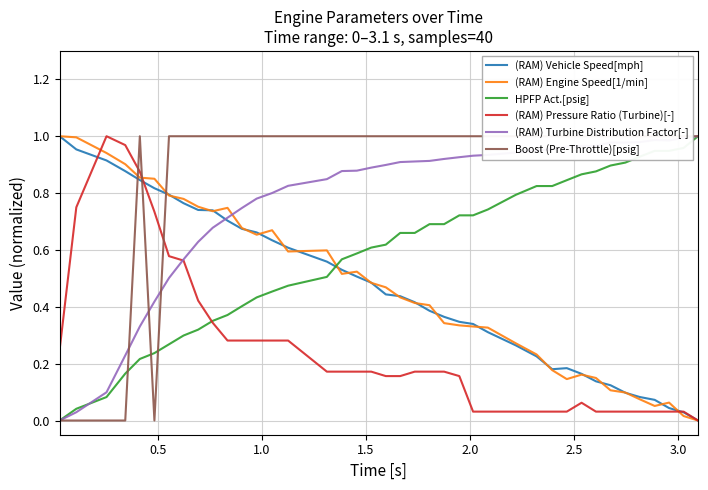

At how many categories does at least one series exceed 0?

40